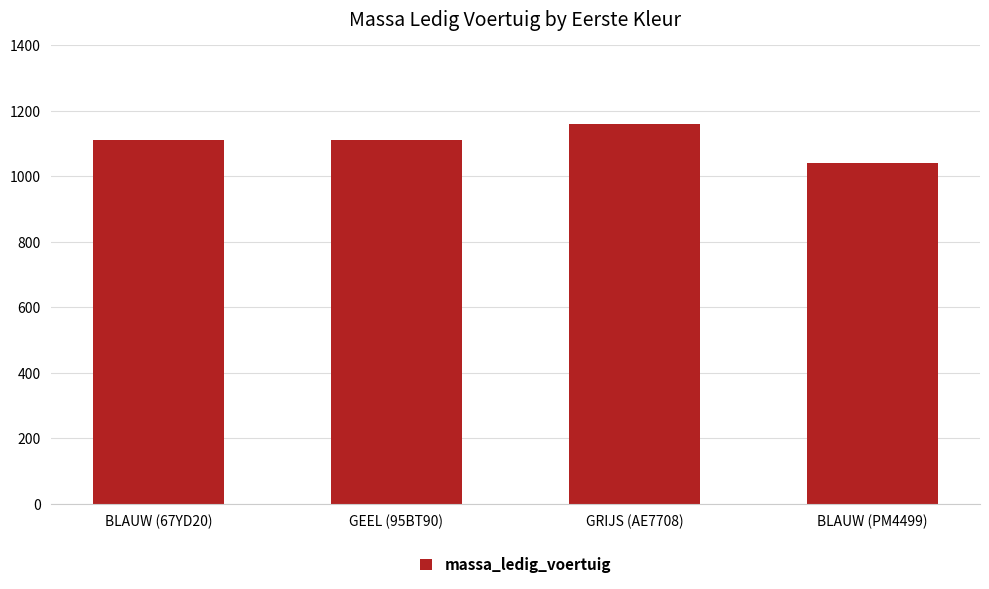

What position from the right is GEEL (95BT90)?

3